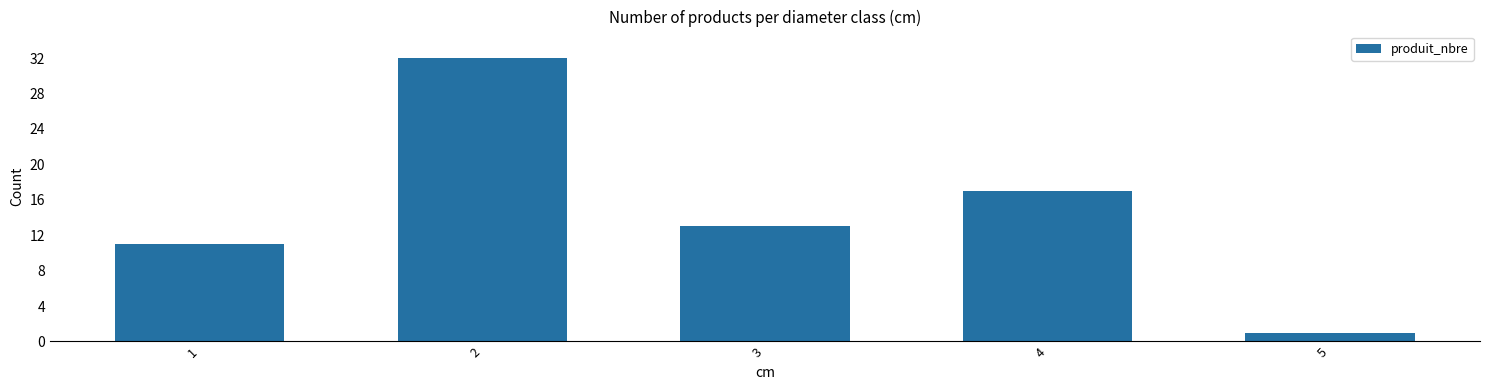

What is the value of the 4th bar from the left?

17